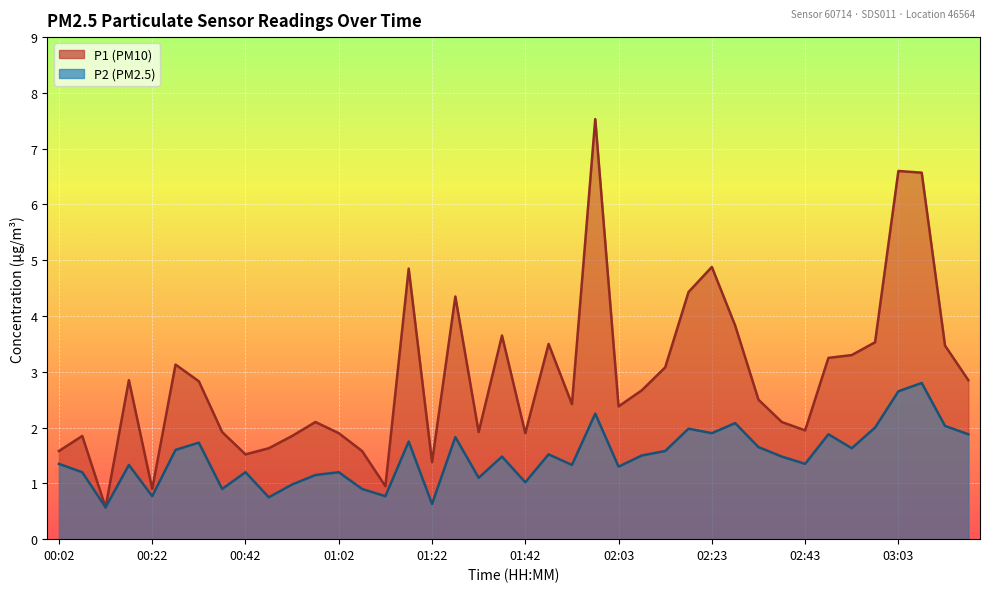

What is the maximum value for P2?

2.8